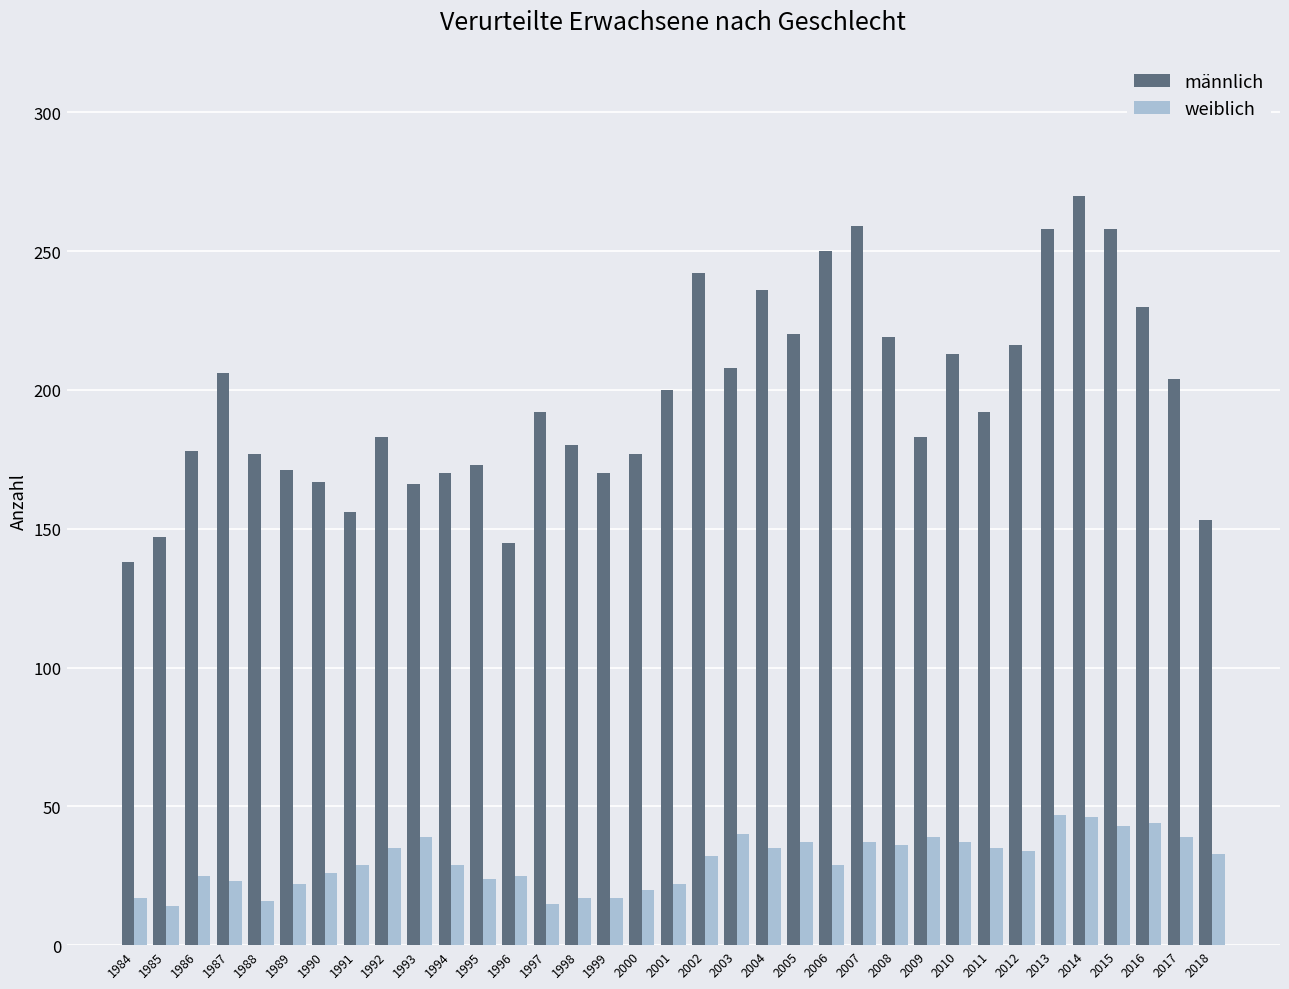

What is the difference between the maximum and second lowest values in the weiblich series?

32